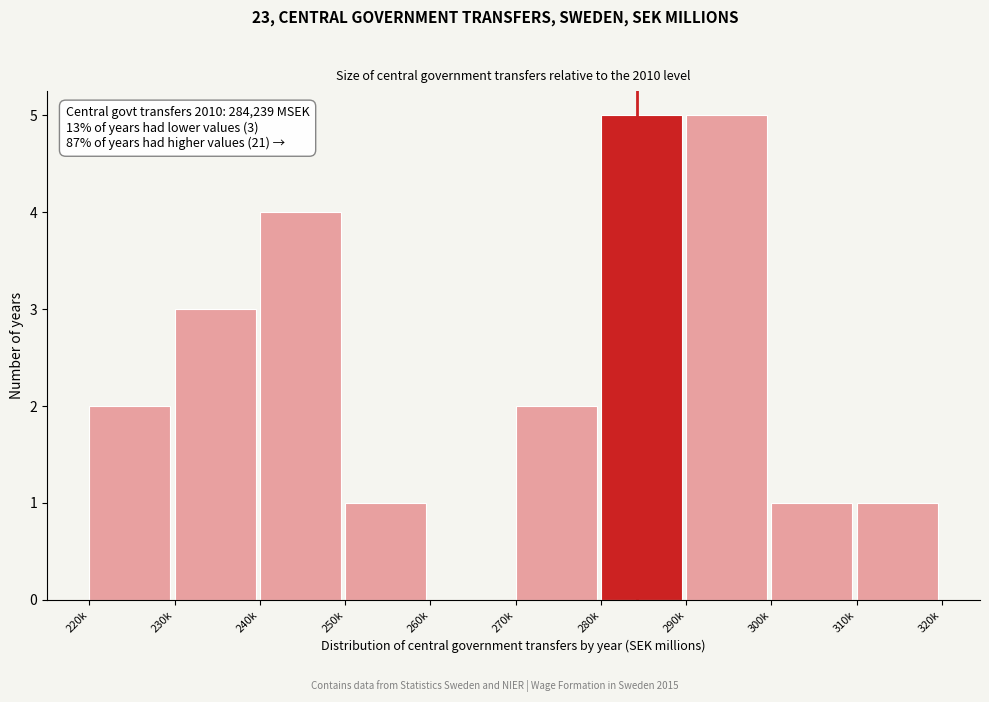

Reading right to left, list all the values displayed in this chart.

310k=1	300k=1	290k=5	280k=5	270k=2	260k=0	250k=1	240k=4	230k=3	220k=2